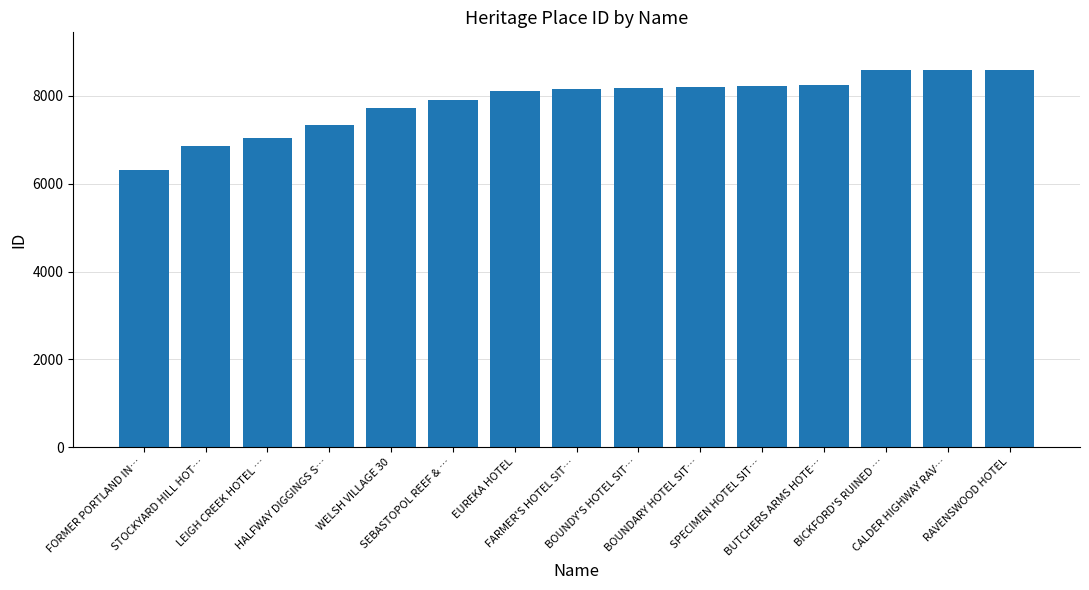

Read the value at SPECIMEN HOTEL SIT…, to the nearest 100.

8200